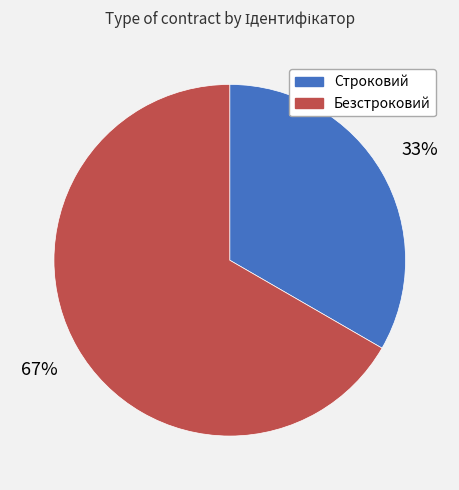

Is the sum of Строковий and Безстроковий greater than half?

Yes